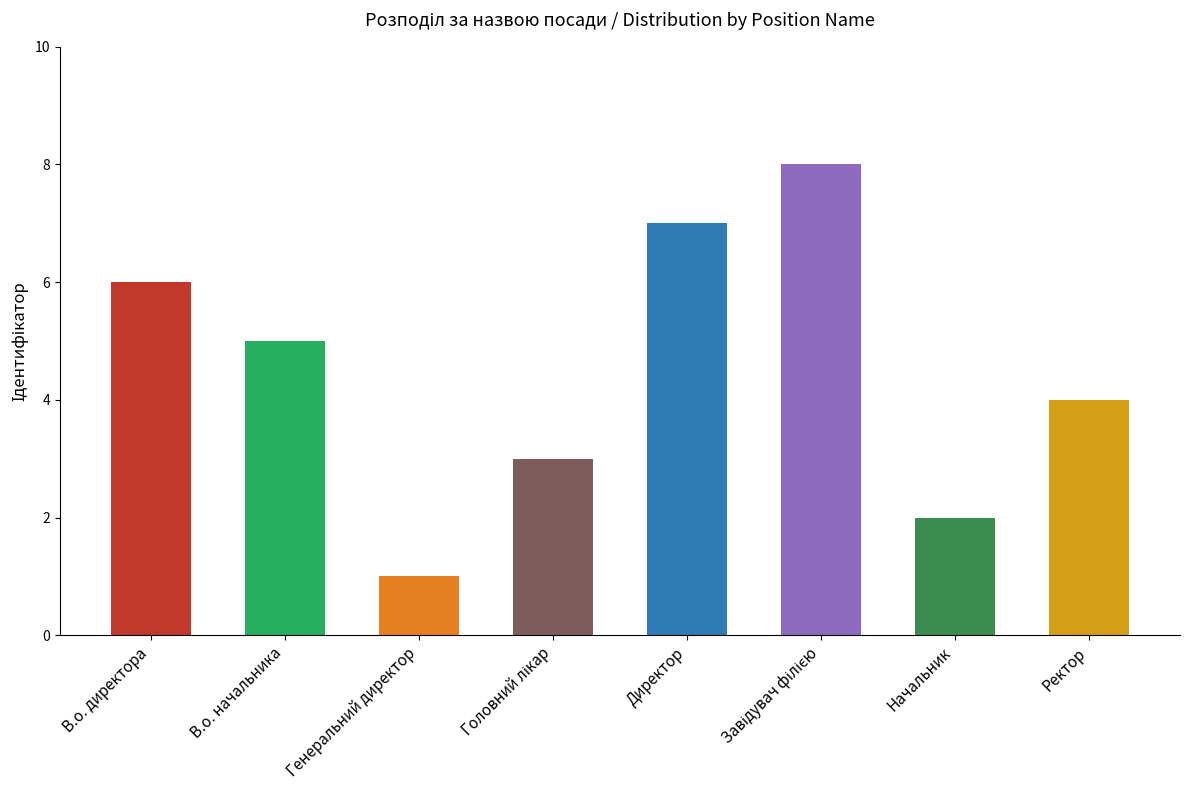

What is the difference between the maximum and second lowest values?

6